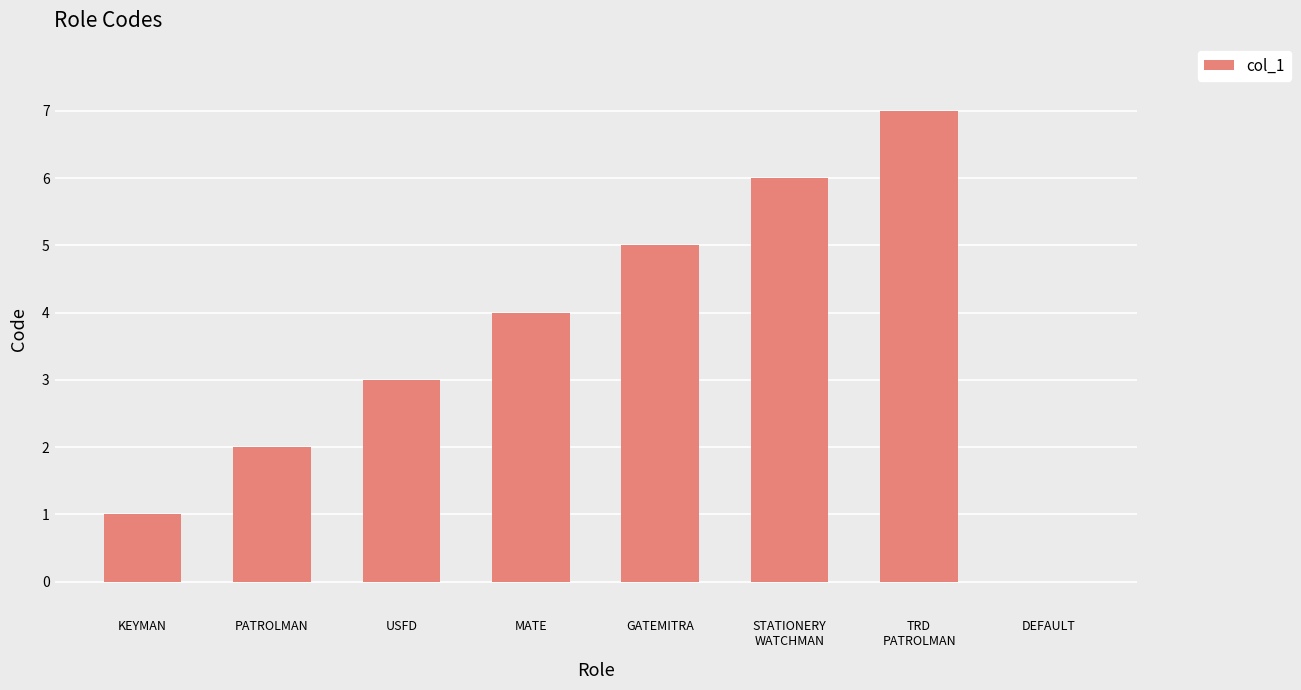

The value at DEFAULT is -3. True or false?

False